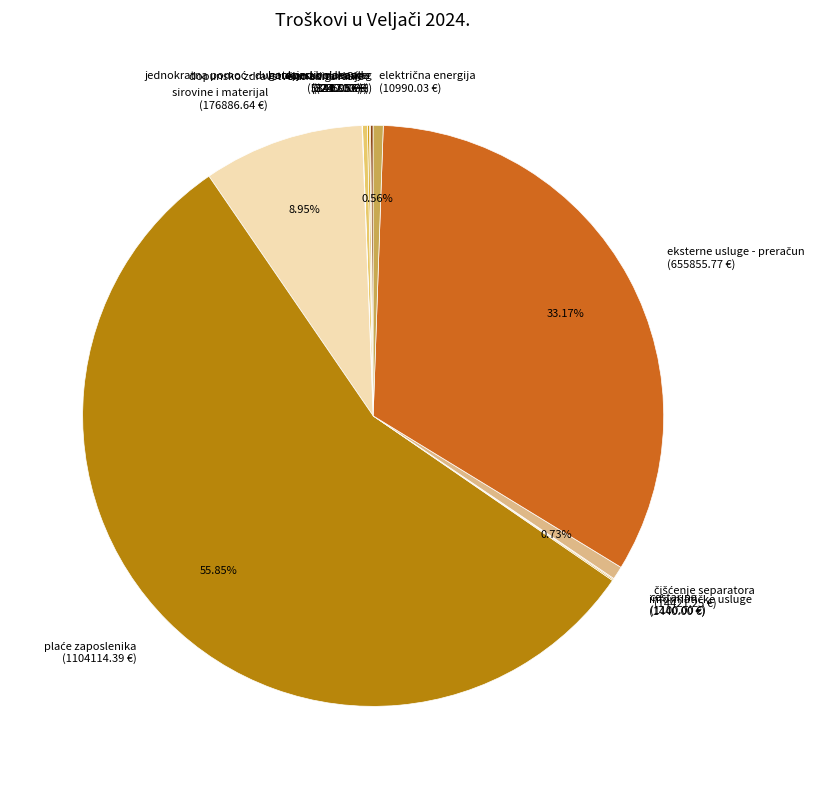

Is sirovine i materijal (176886.64 €) the majority of the pie?

No